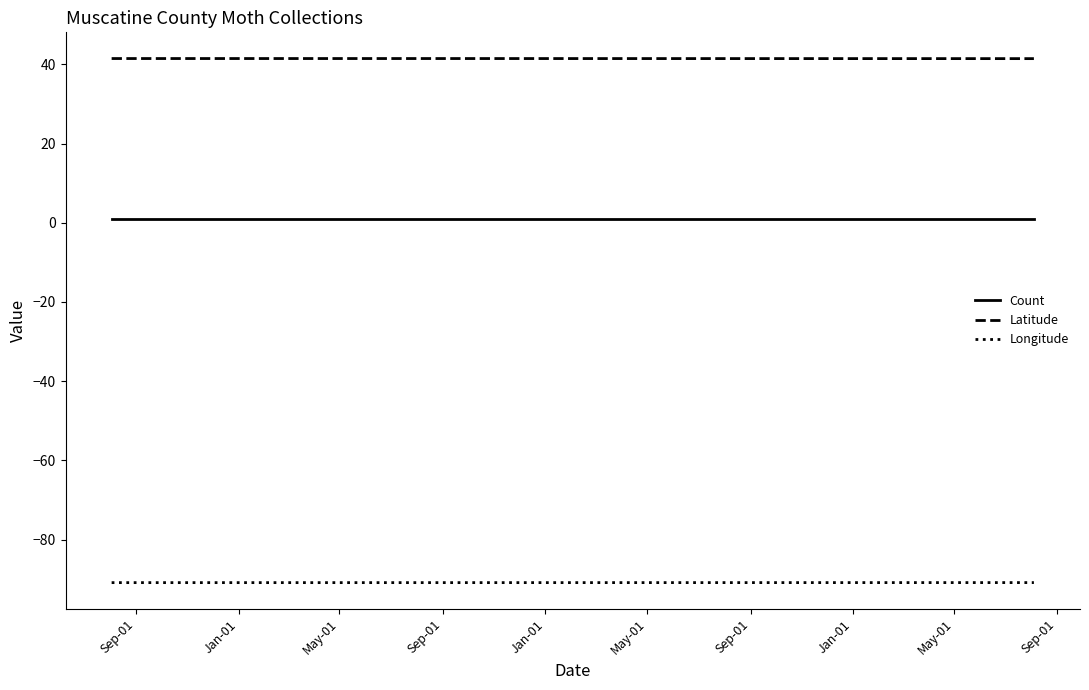

Which series has the largest total across all categories?

Latitude